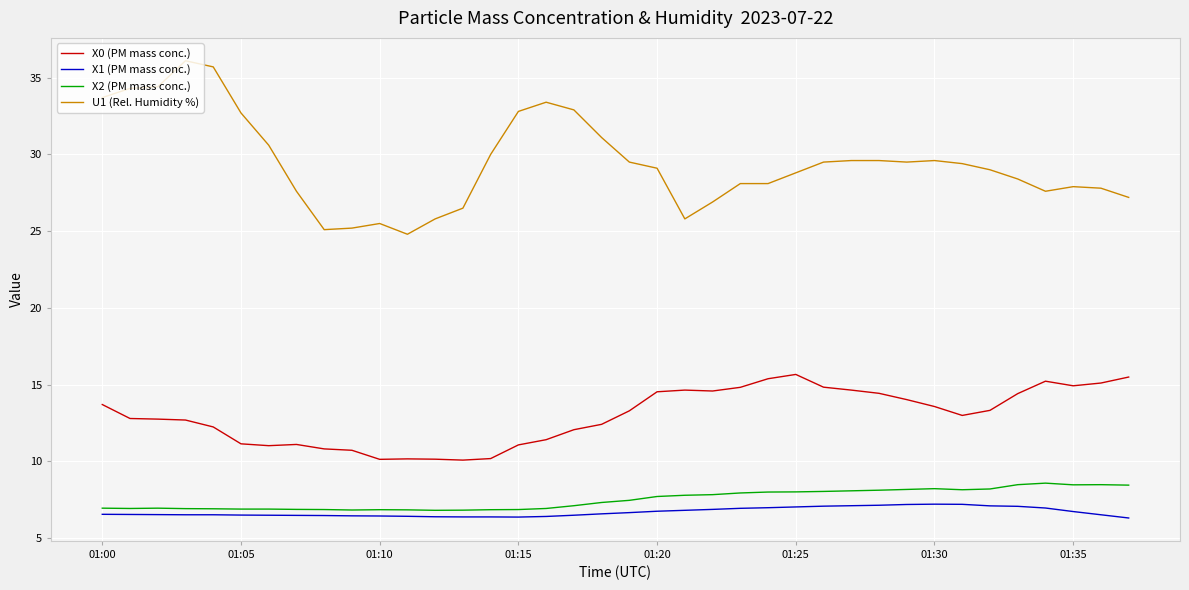

List the series in order of their peak value, highest first.

U1 (Rel. Humidity %), X0 (PM mass conc.), X2 (PM mass conc.), X1 (PM mass conc.)